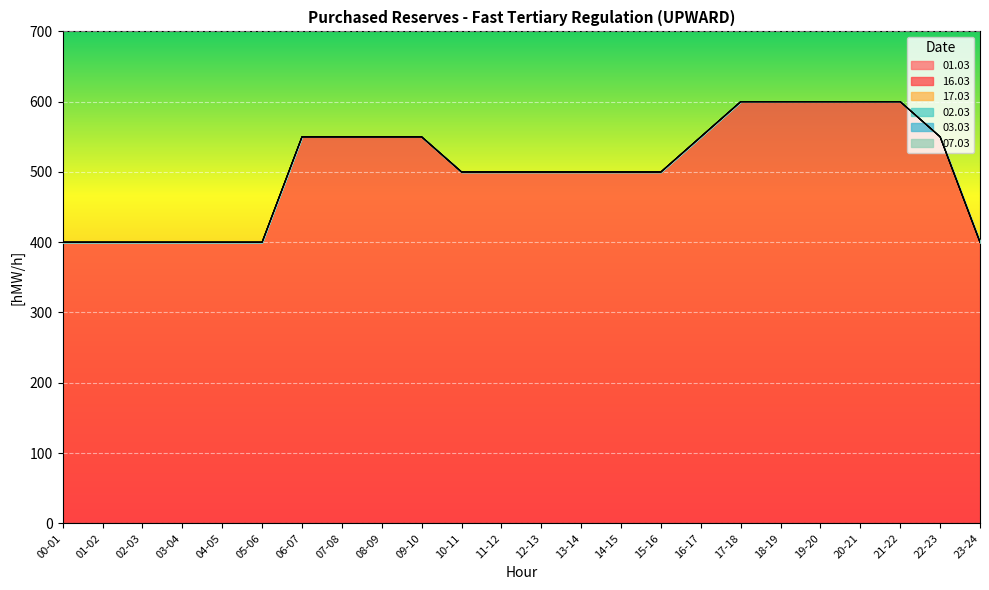

Reading right to left, list all the values displayed in this chart.

01.03: 0	0	0	0	0	0	0	0	0	0	0	0	0	0	0	0	0	0	0	0	0	0	0	0
16.03: 400	550	600	600	600	600	600	550	500	500	500	500	500	500	550	550	550	550	400	400	400	400	400	400
17.03: 0	0	0	0	0	0	0	0	0	0	0	0	0	0	0	0	0	0	0	0	0	0	0	0
02.03: 0	0	0	0	0	0	0	0	0	0	0	0	0	0	0	0	0	0	0	0	0	0	0	0
03.03: 0	0	0	0	0	0	0	0	0	0	0	0	0	0	0	0	0	0	0	0	0	0	0	0
07.03: 0	0	0	0	0	0	0	0	0	0	0	0	0	0	0	0	0	0	0	0	0	0	0	0